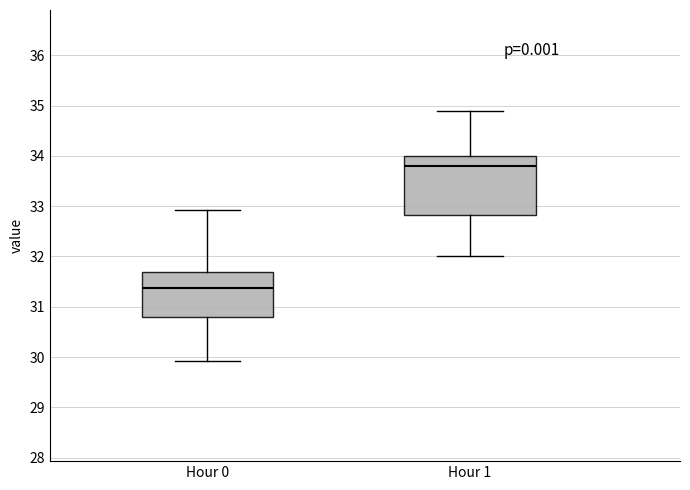

Reading left to right, transcribe this box plot: for each box, give where its median line is, the range the box spans, and where its two whiskers end, as read against the y-axis. The values are not printed on the chart, so give them approximately, as read against the axis.

Hour 0: median 31.4, box 30.8 to 31.7, whiskers 29.9 to 32.9
Hour 1: median 33.8, box 32.8 to 34.0, whiskers 32.0 to 34.9